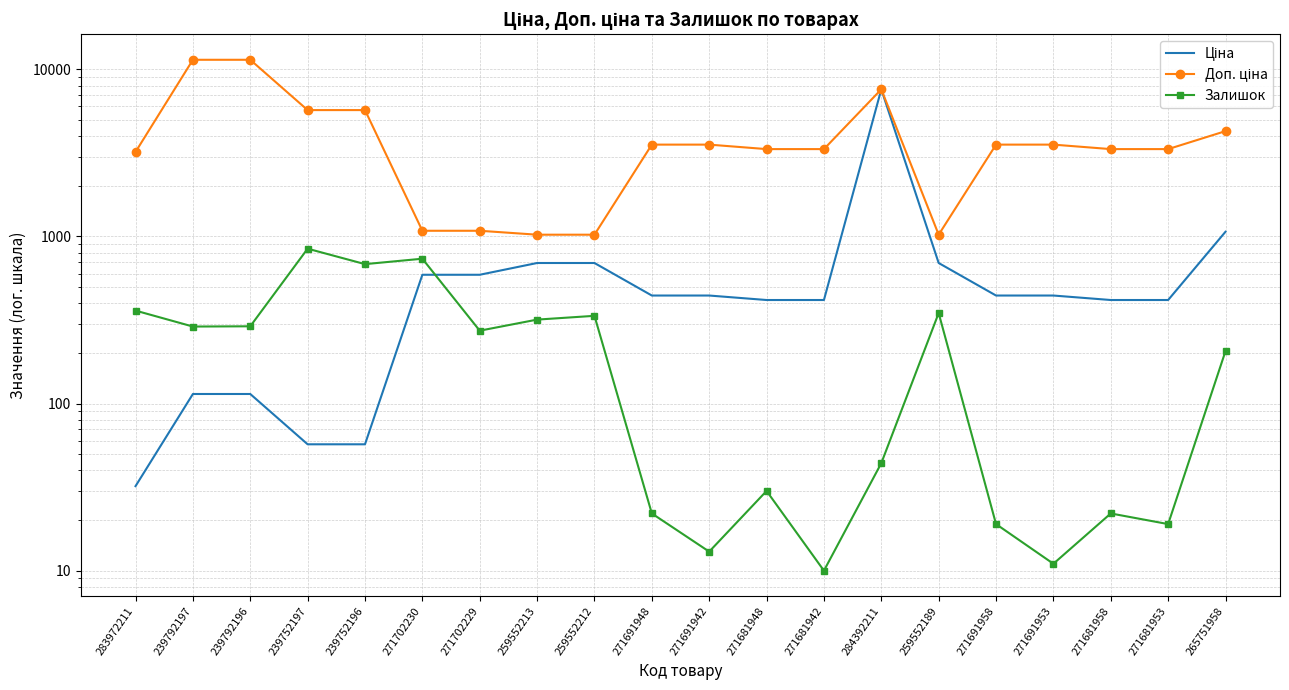

What is the minimum value for Залишок?

10.0